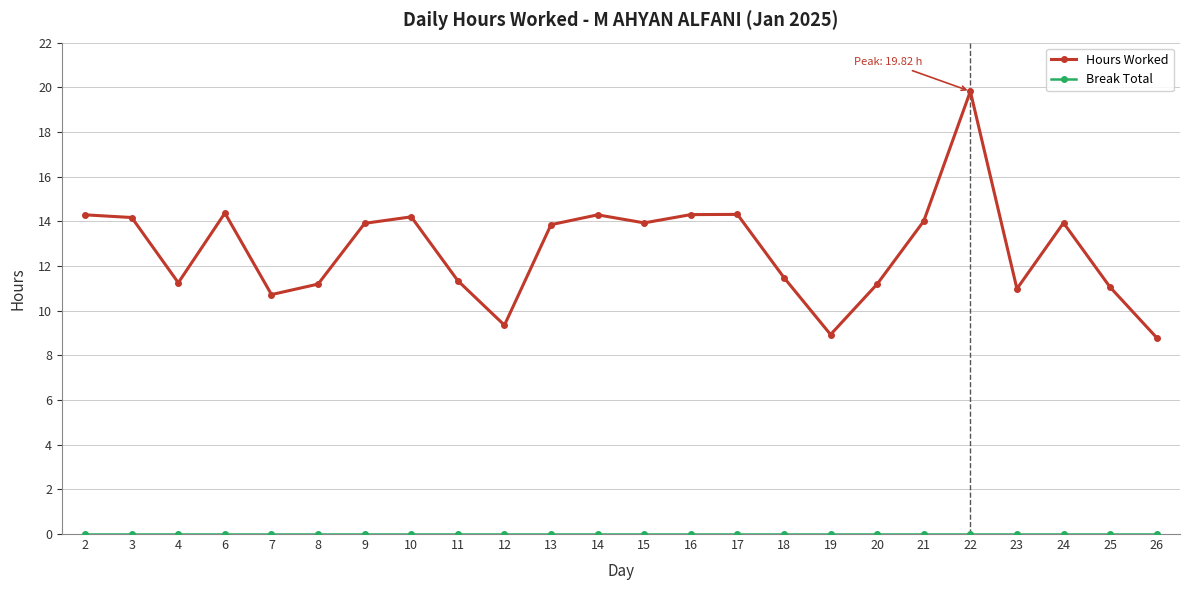

What is the minimum value for Hours Worked?

8.8